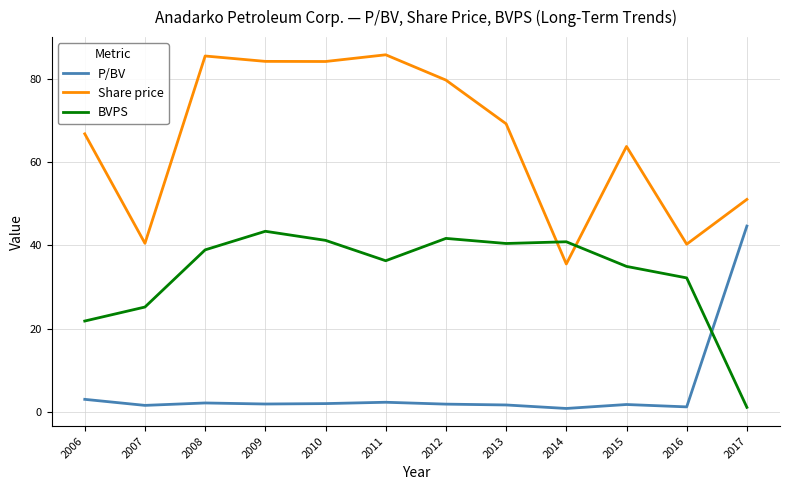

What are all the series names shown in the legend?

P/BV, Share price, BVPS